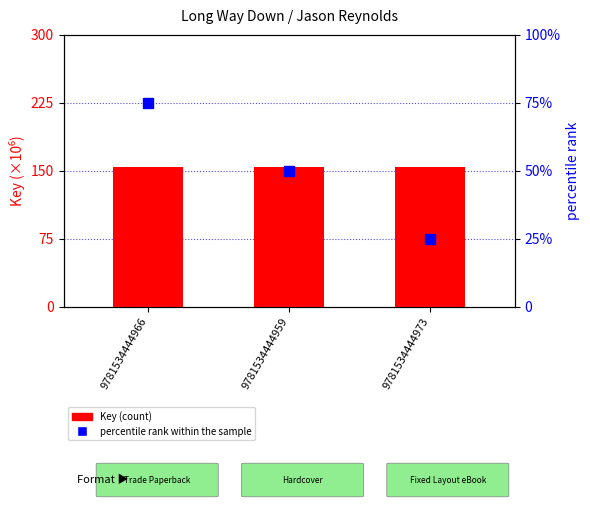

Reading left to right, transcribe all the data shown in this chart.

Key (×10⁶): 154.0	154.0	154.0
percentile rank within the sample: 75.0	50.0	25.0